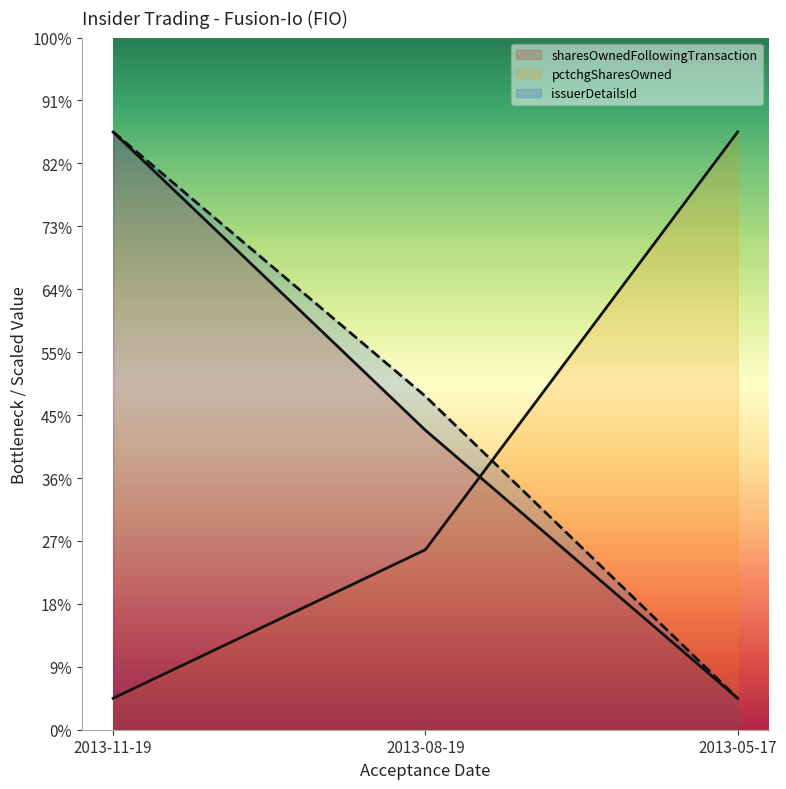

What is the difference between the sharesOwnedFollowingTransaction values at 2013-11-19 and 2013-05-17?

1800.0